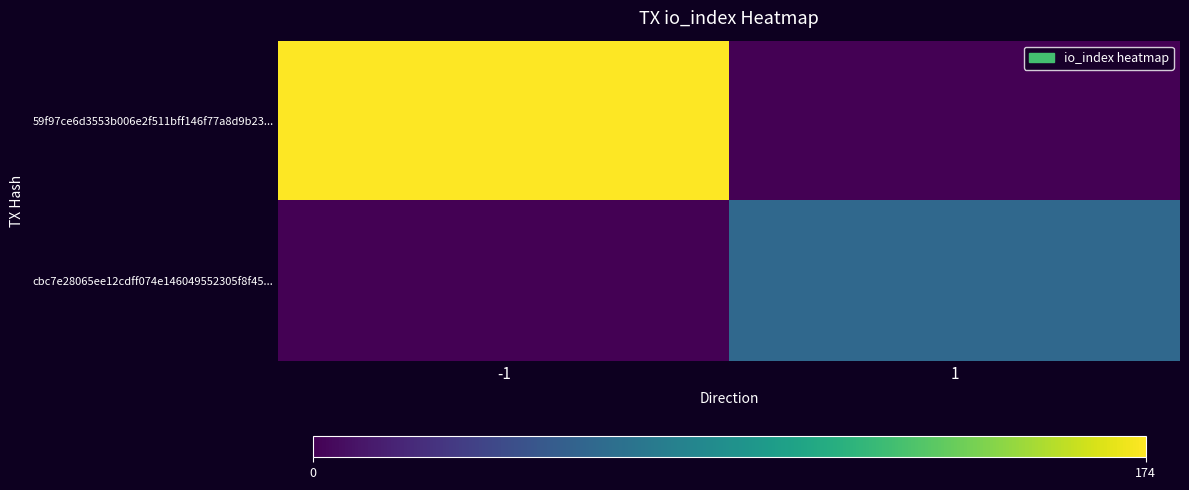

Which label corresponds to the largest value in the chart?

-1